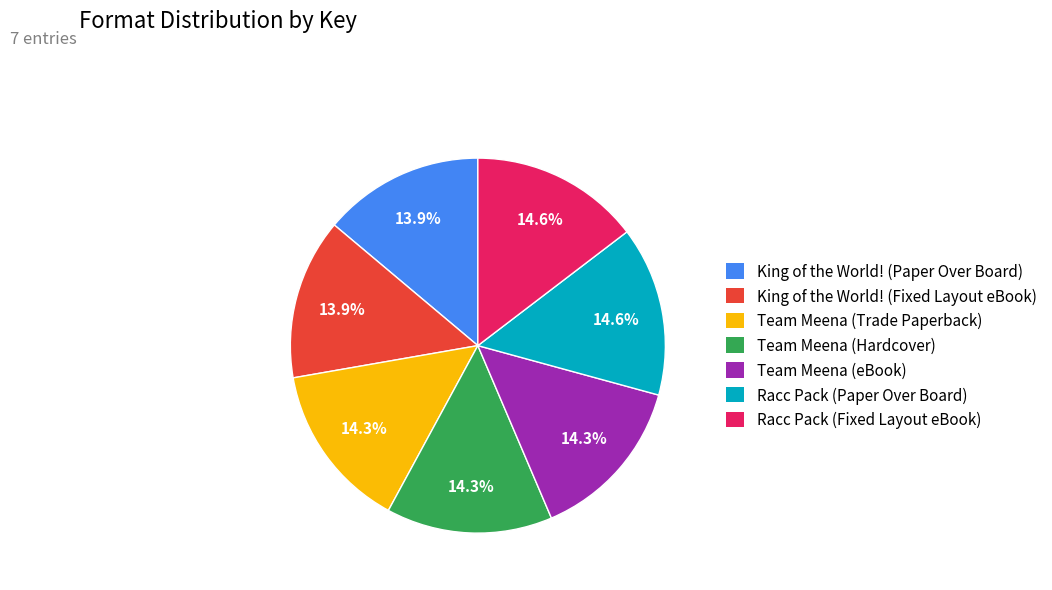

The Racc Pack (Paper Over Board) slice represents 15% of the pie. True or false?

True